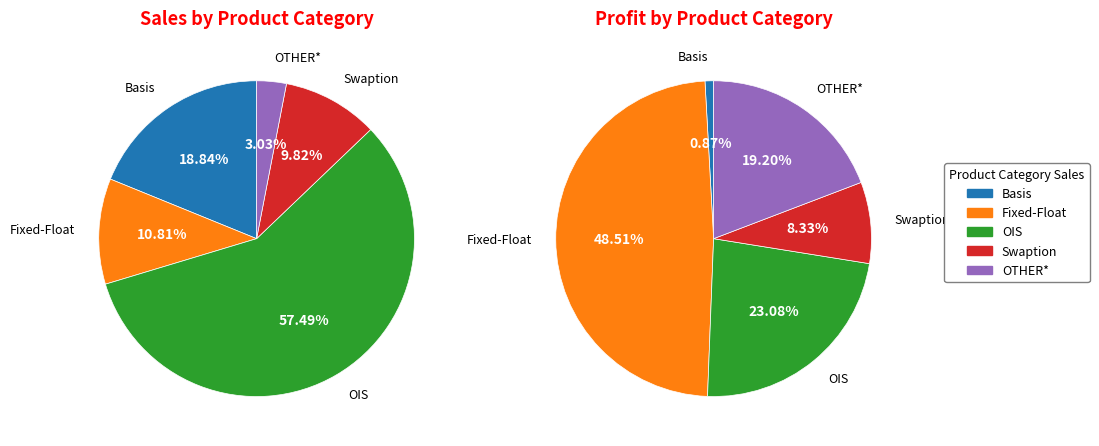

To the nearest percent, what portion does Swaption represent?

10%